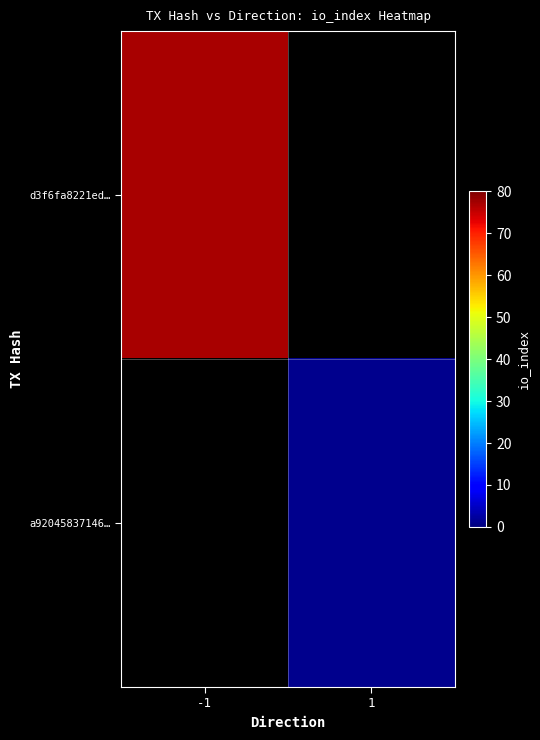

Which series has the widest spread of values?

d3f6fa8221ed…